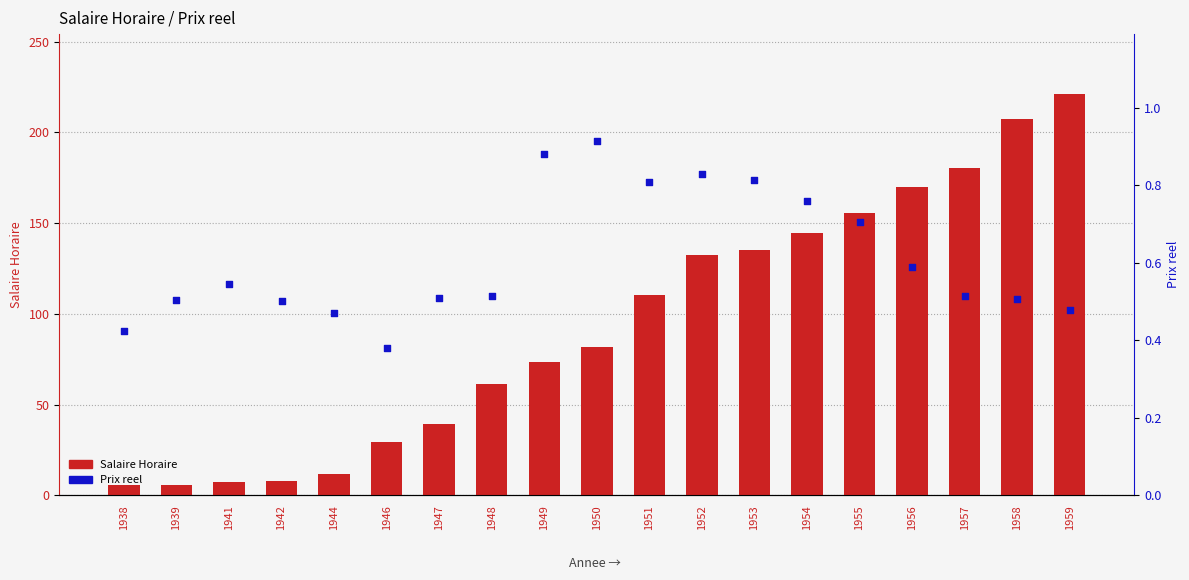

Which series reaches the maximum Y coordinate?

Salaire Horaire